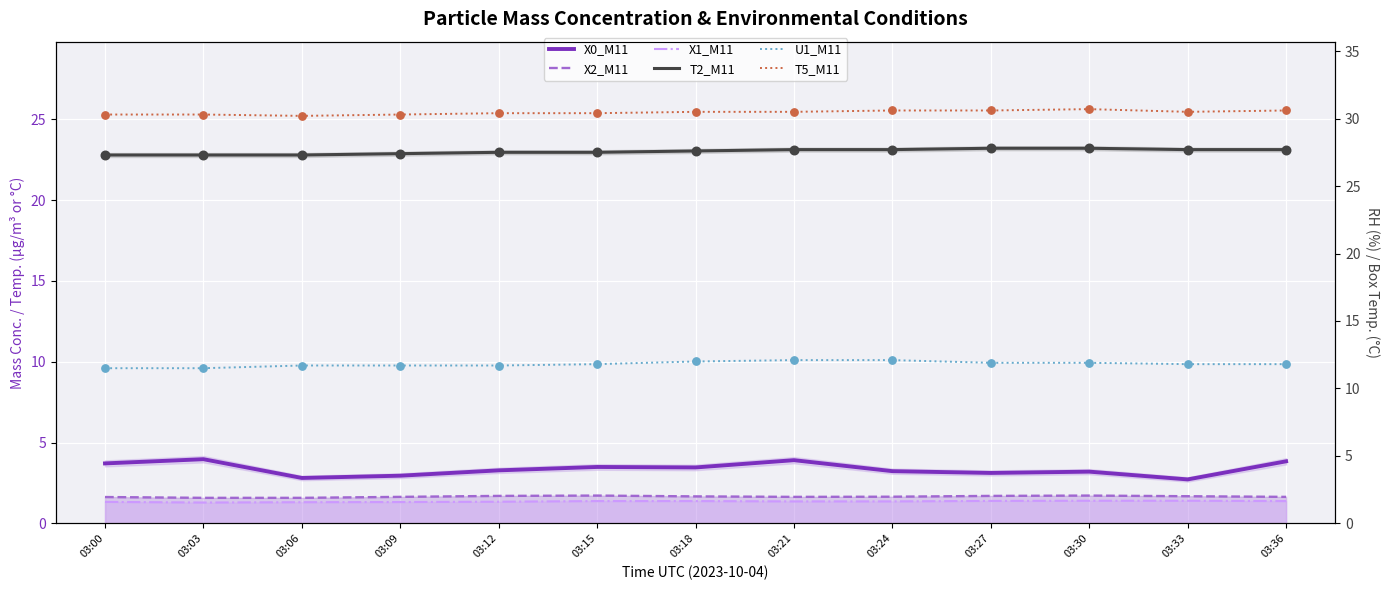

Which series reaches the minimum Y coordinate?

X1_M11